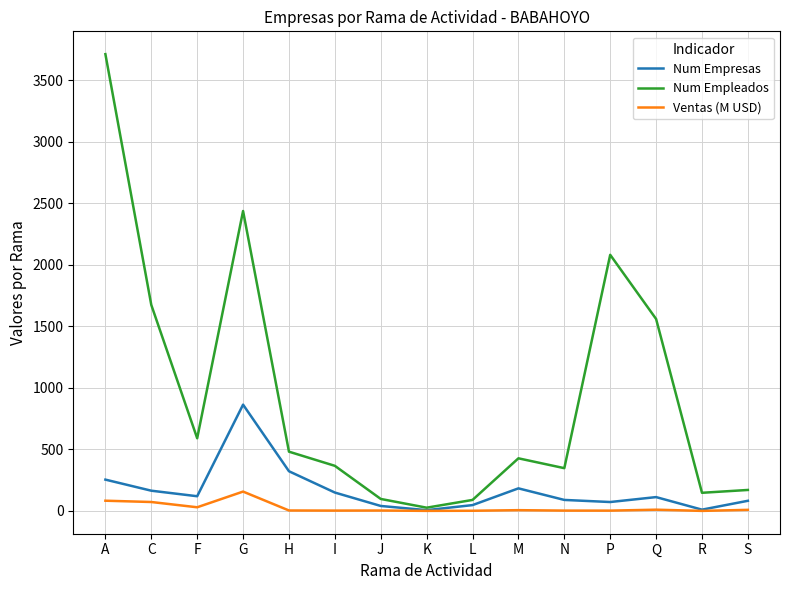

At how many categories does at least one series exceed 863?

5